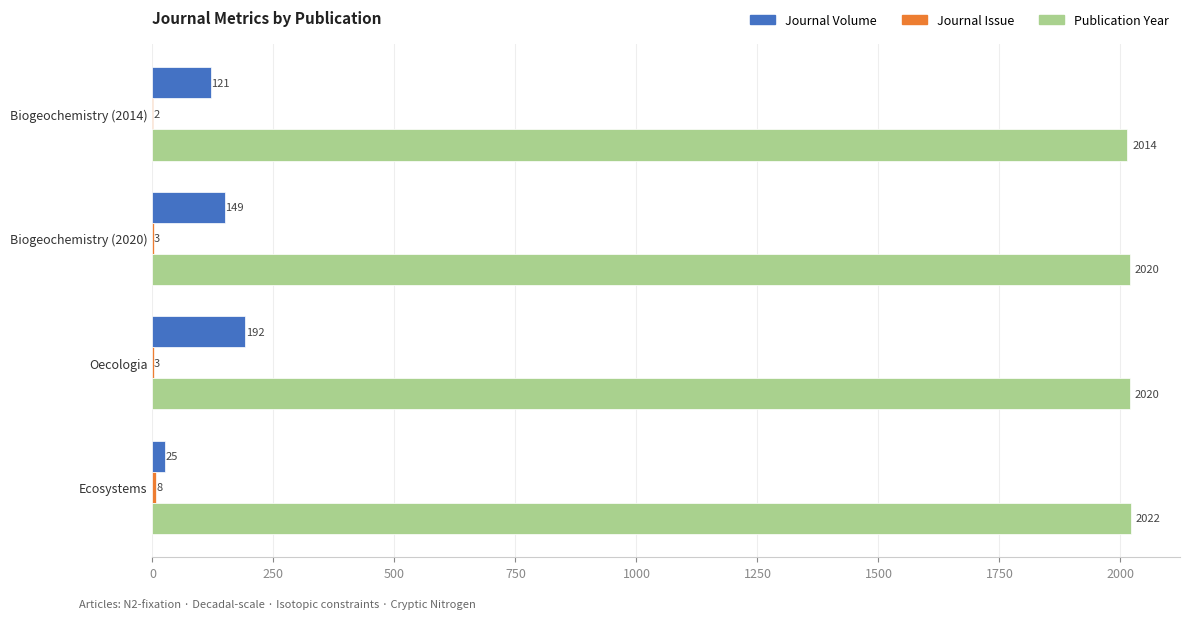

Which series changed the most between Biogeochemistry (2014) and Oecologia?

Journal Volume